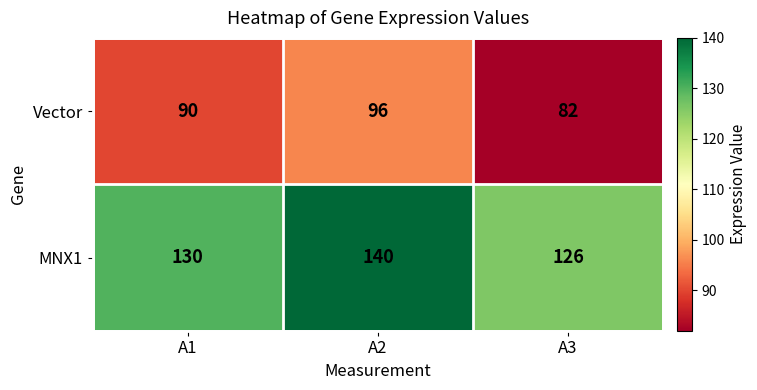

Reading right to left, what are all the values shown in this chart?

Vector: 82	96	90
MNX1: 126	140	130